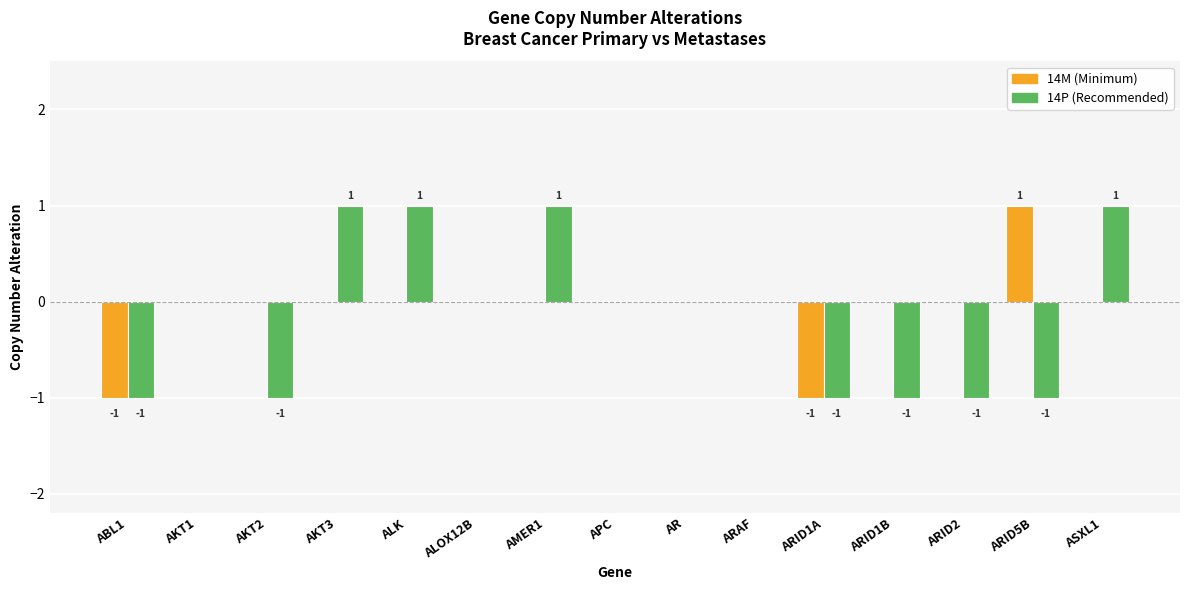

Are the bars grouped side by side (vs. stacked)?

Yes